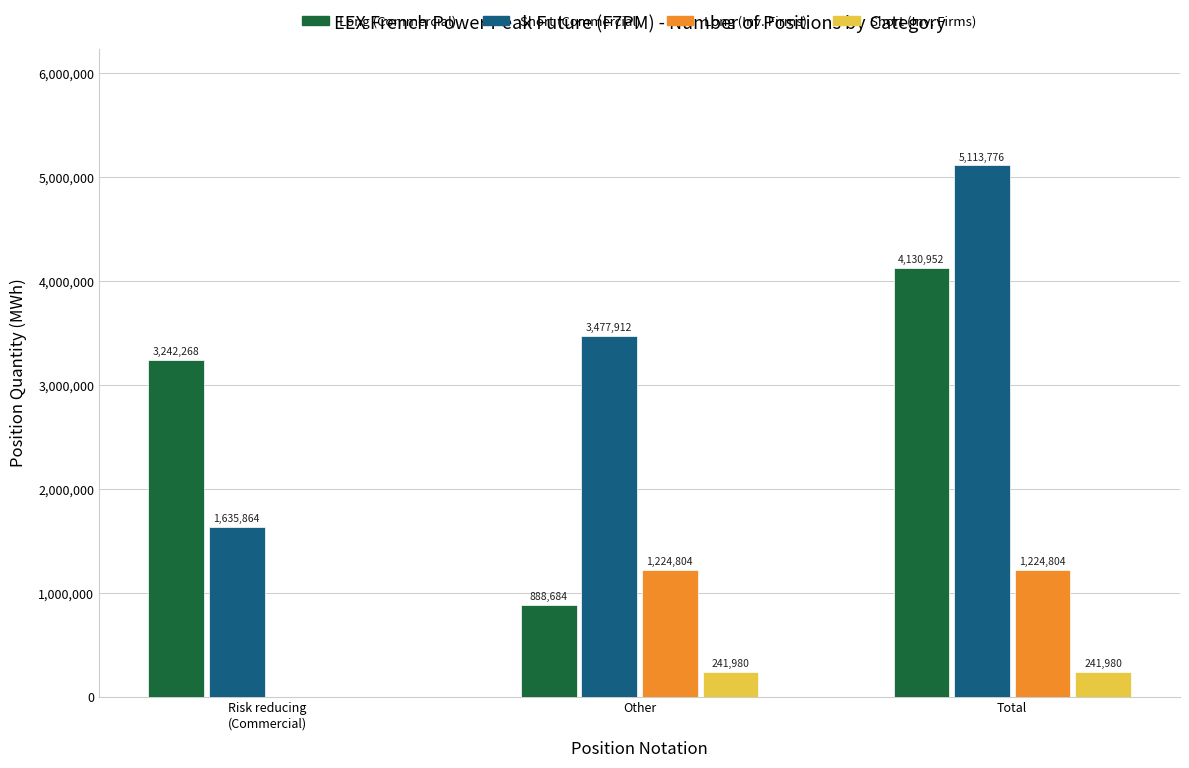

How many Short (Commercial) values are between 1635864 and 5113776?

3